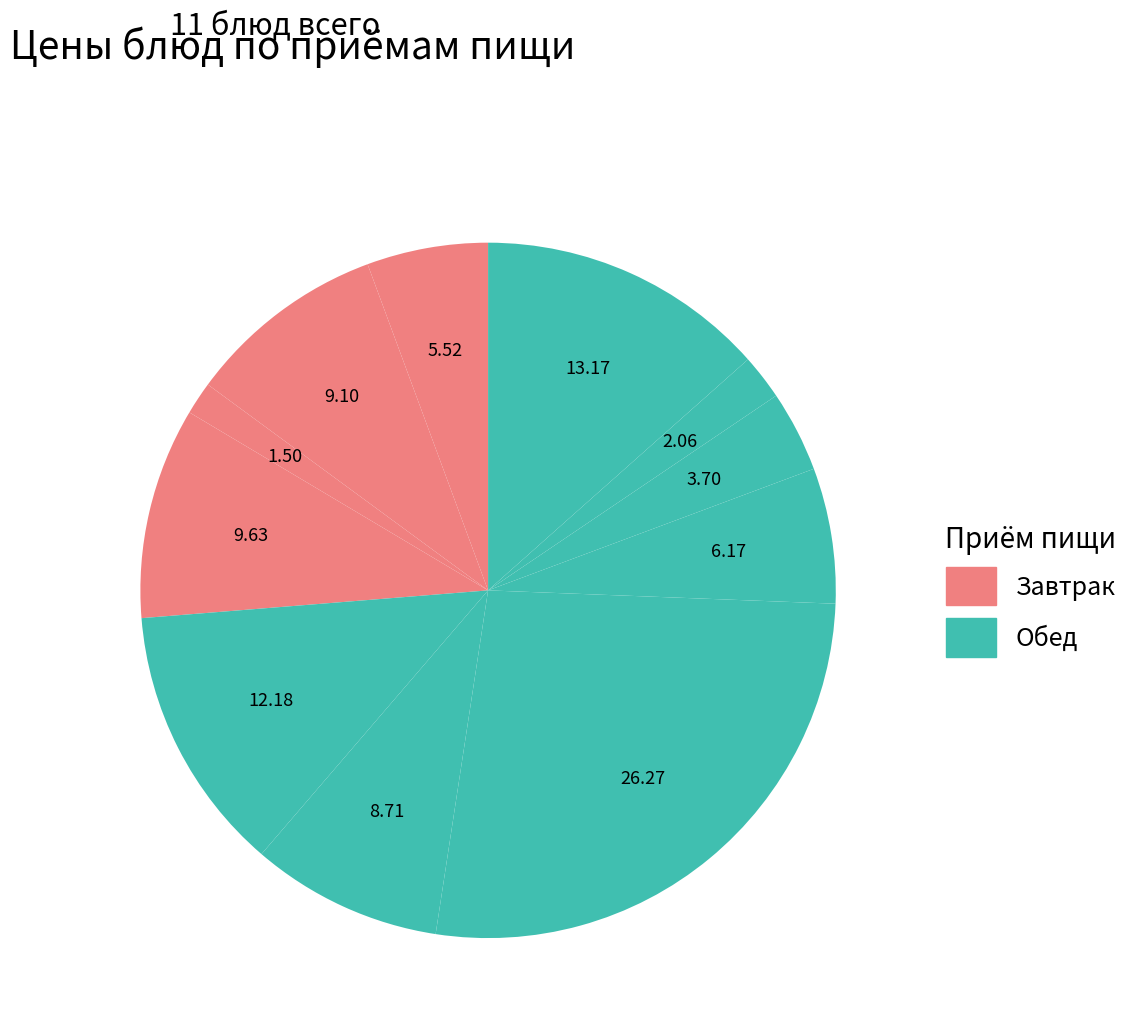

What is the largest slice in the pie chart?

Фрикадельки в соусе